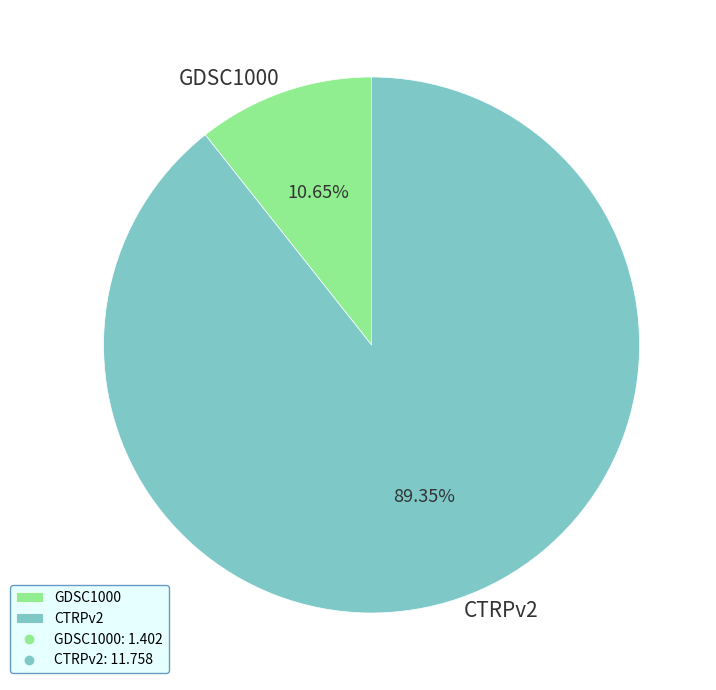

Combined, do CTRPv2 and GDSC1000 account for over 50%?

Yes